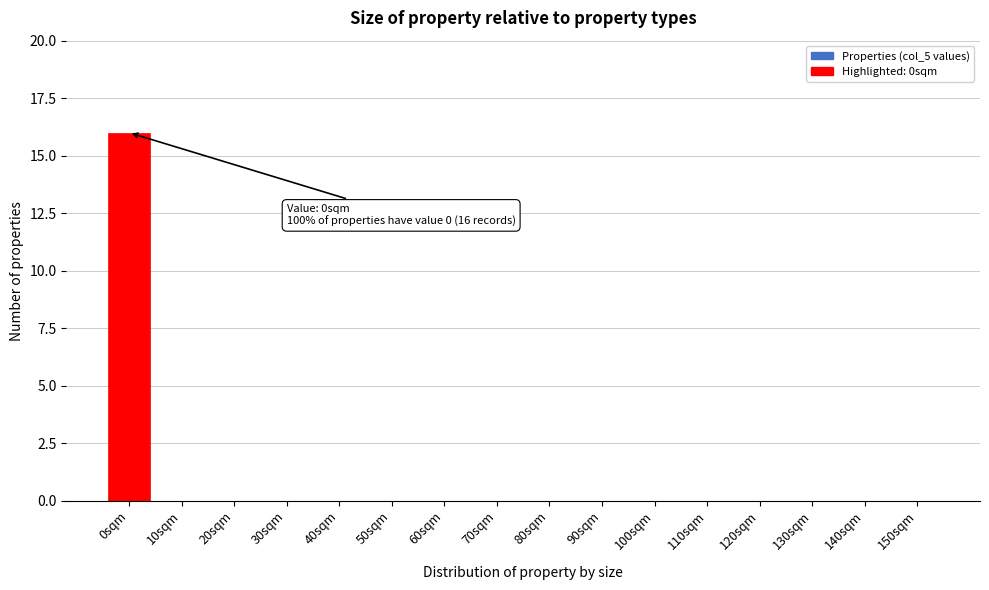

Reading left to right, list all the values displayed in this chart.

0sqm=16	10sqm=0	20sqm=0	30sqm=0	40sqm=0	50sqm=0	60sqm=0	70sqm=0	80sqm=0	90sqm=0	100sqm=0	110sqm=0	120sqm=0	130sqm=0	140sqm=0	150sqm=0